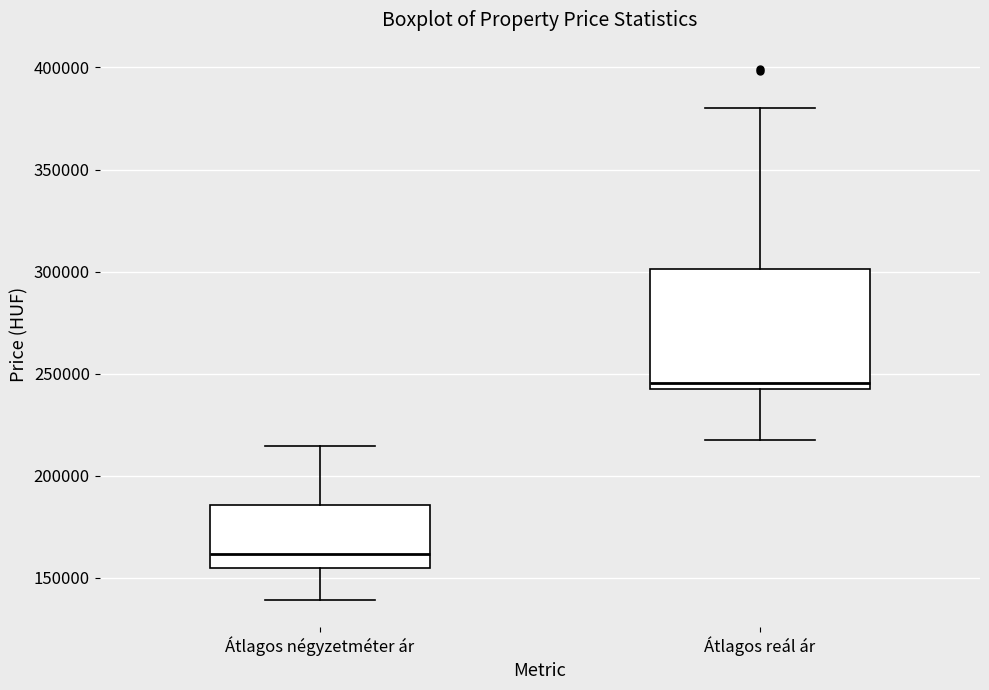

Where is the lower edge of the box for Átlagos reál ár on the y-axis? The values are not printed on the chart, so give them approximately, as read against the axis.

245000